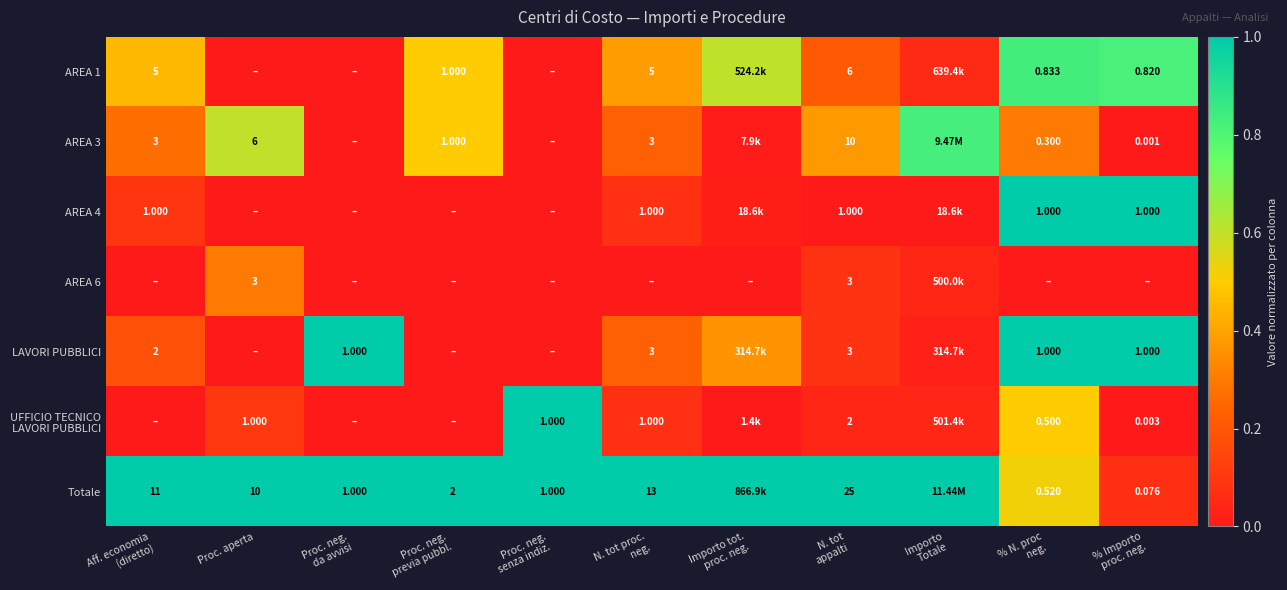

List the labels in order of AREA 3 value, largest first.

Importo Totale, Proc. aperta, Proc. neg. previa pubbl., N. tot appalti, % N. proc neg., Aff. economia (diretto), N. tot proc. neg., Importo tot. proc. neg., % Importo proc. neg., Proc. neg. da avvisi, Proc. neg. senza indiz.